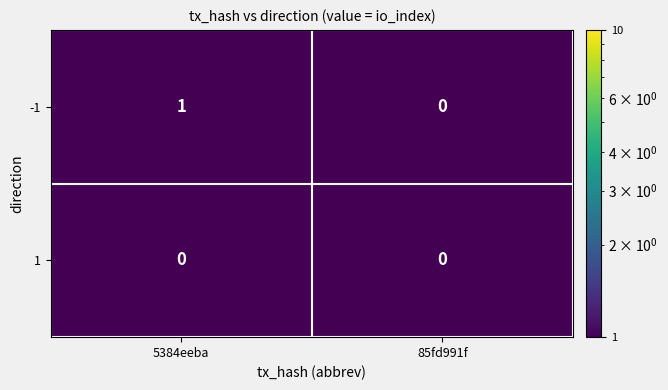

True or false: -1 has a value of 0 at 85fd991f.

True